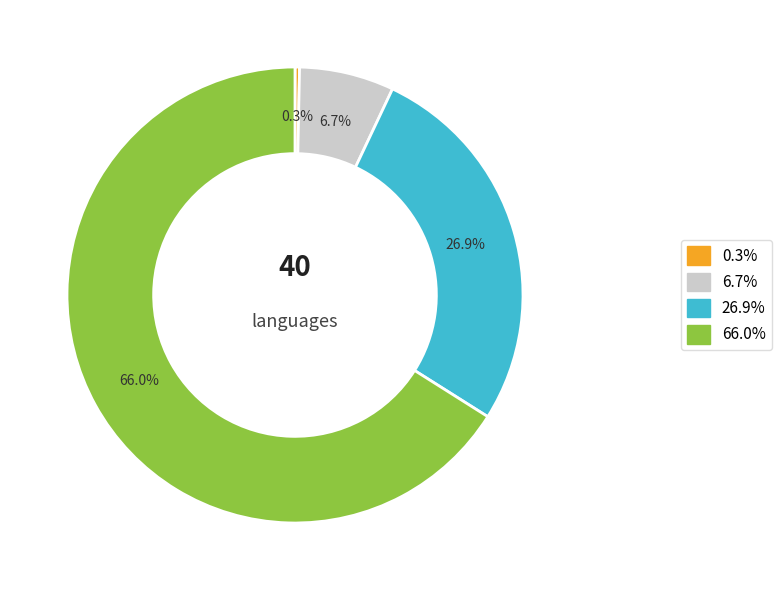

Does any single category account for the majority?

Yes